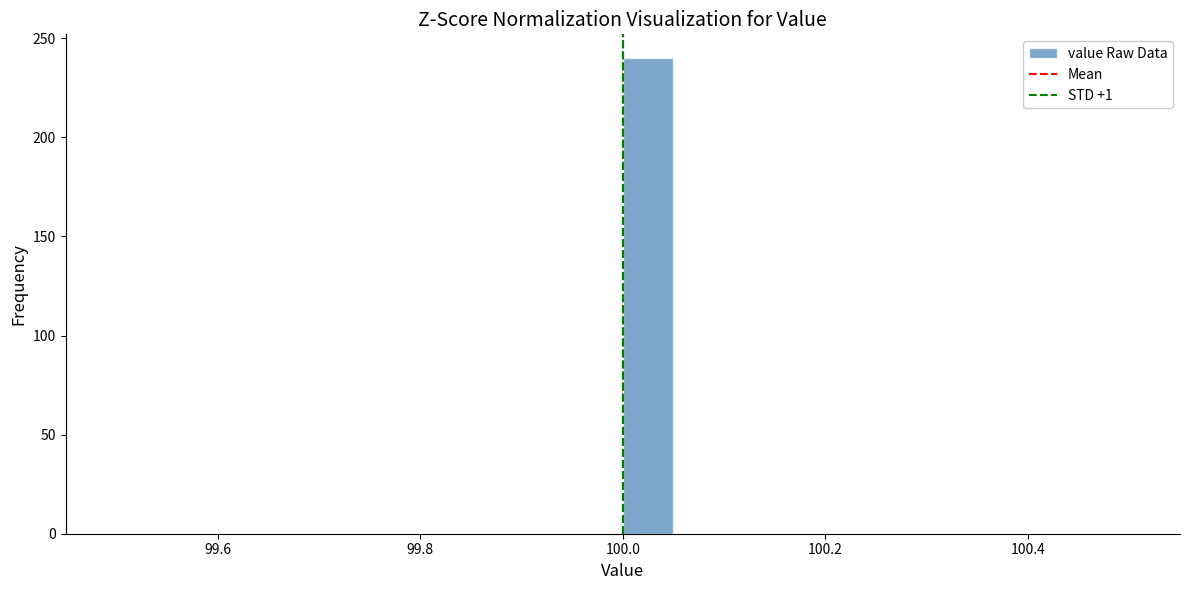

Read against the x-axis, roughly where is the centre of the tallest bar?

100.02